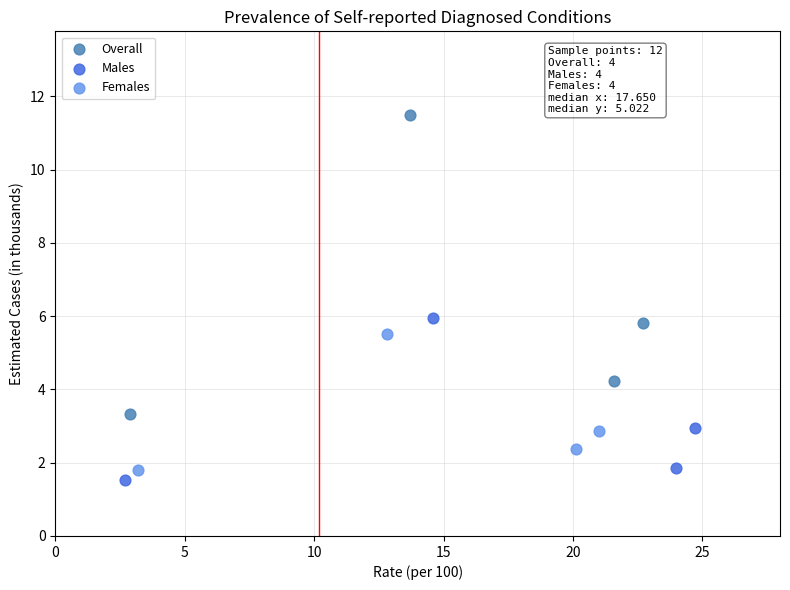

Which series reaches the minimum Y coordinate?

Males